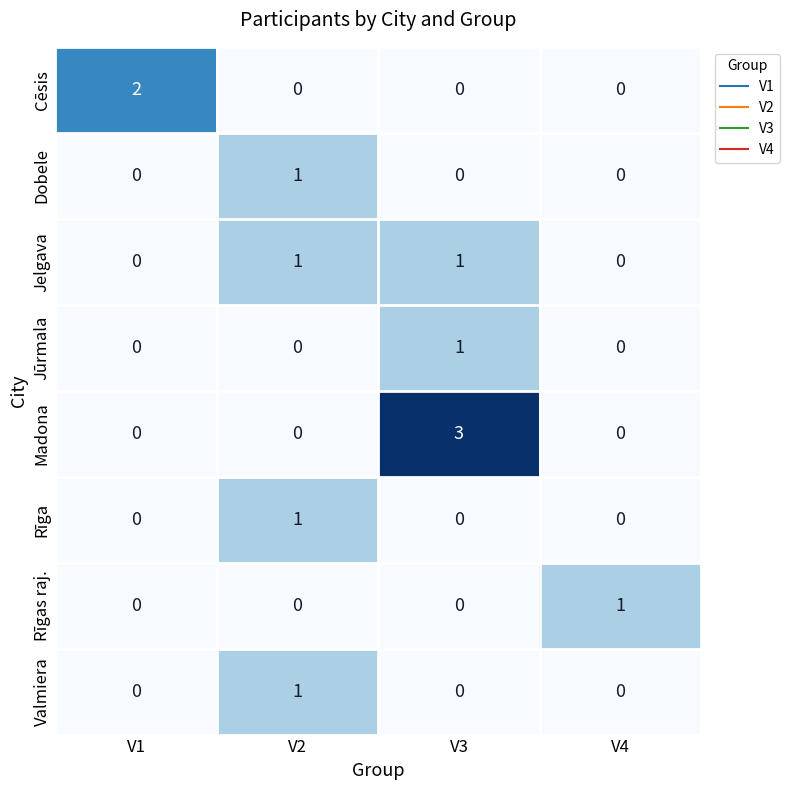

Which series changed the most between V1 and V3?

Madona